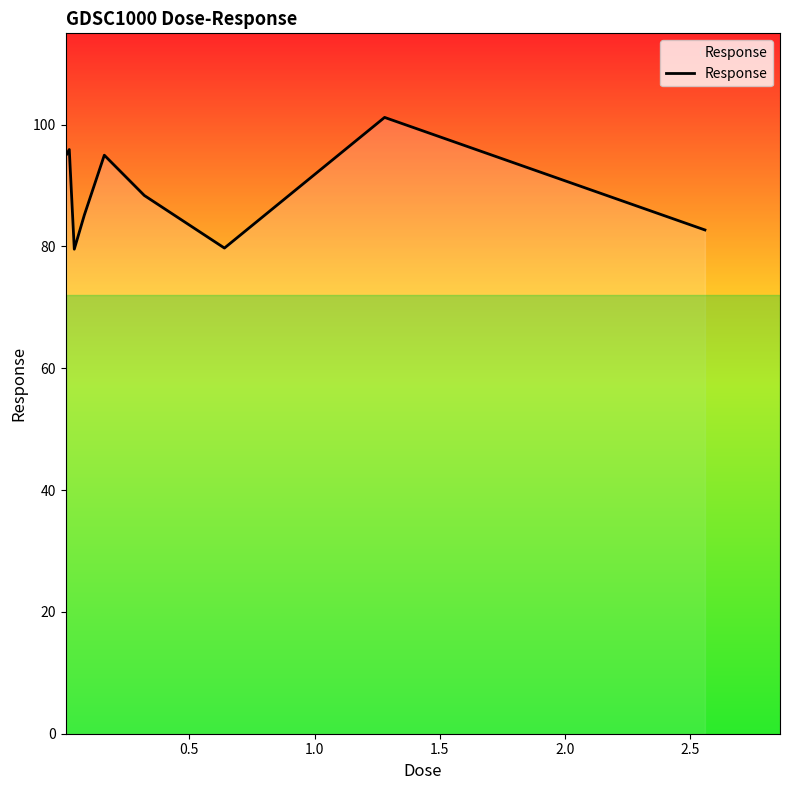

What is the maximum value shown in the chart?

101.2